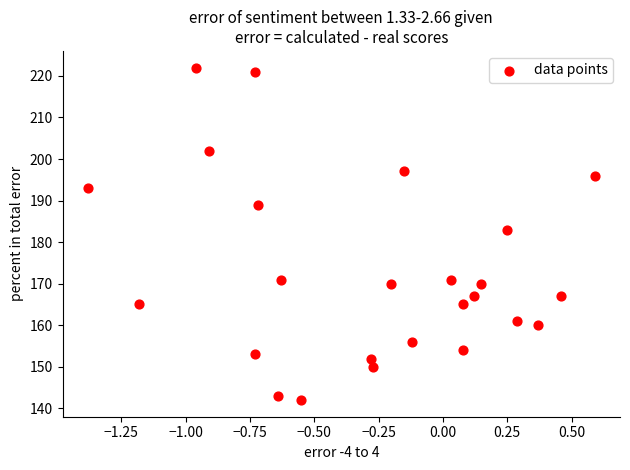

What Y value in the scatter plot is closest to 182?

183.0